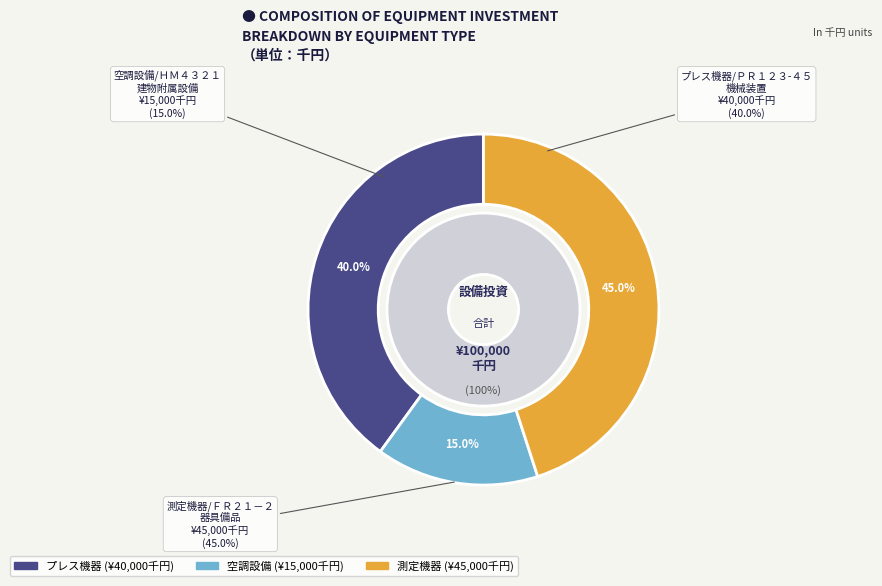

To the nearest percent, what portion does 空調設備/ＨＭ４３２１
(建物附属設備) represent?

15%